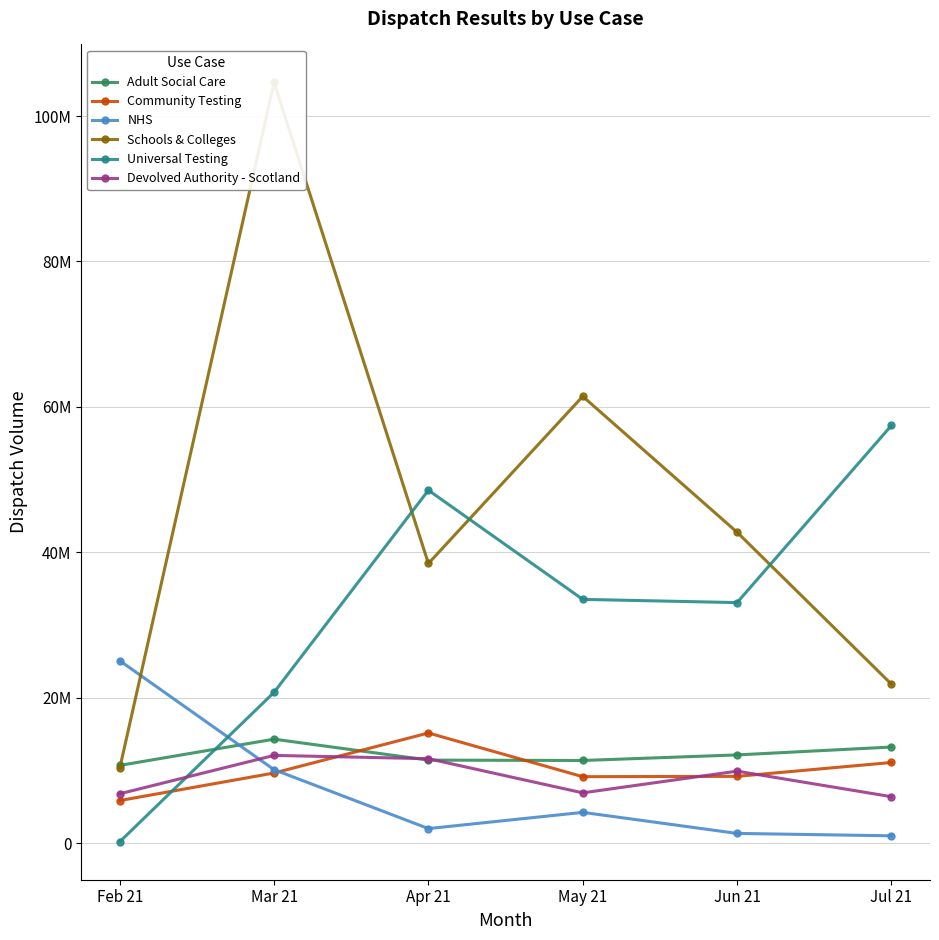

Between Feb 21 and Jun 21, which series saw the biggest shift?

Universal Testing